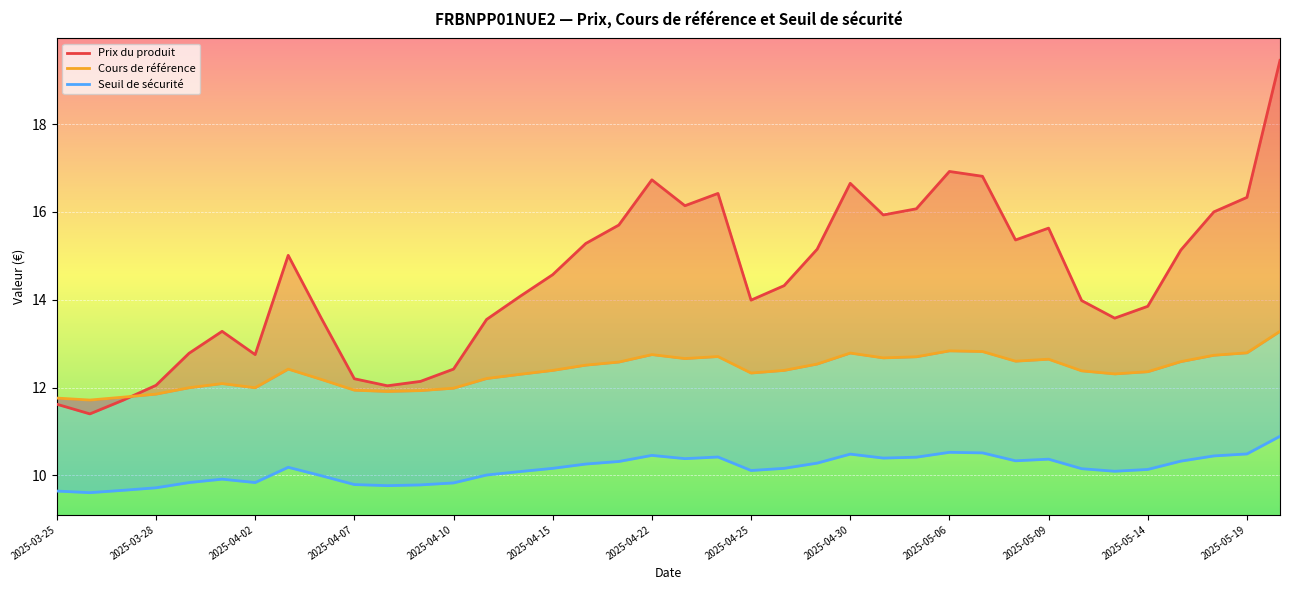

What is the highest value of the Prix du produit series?

19.4